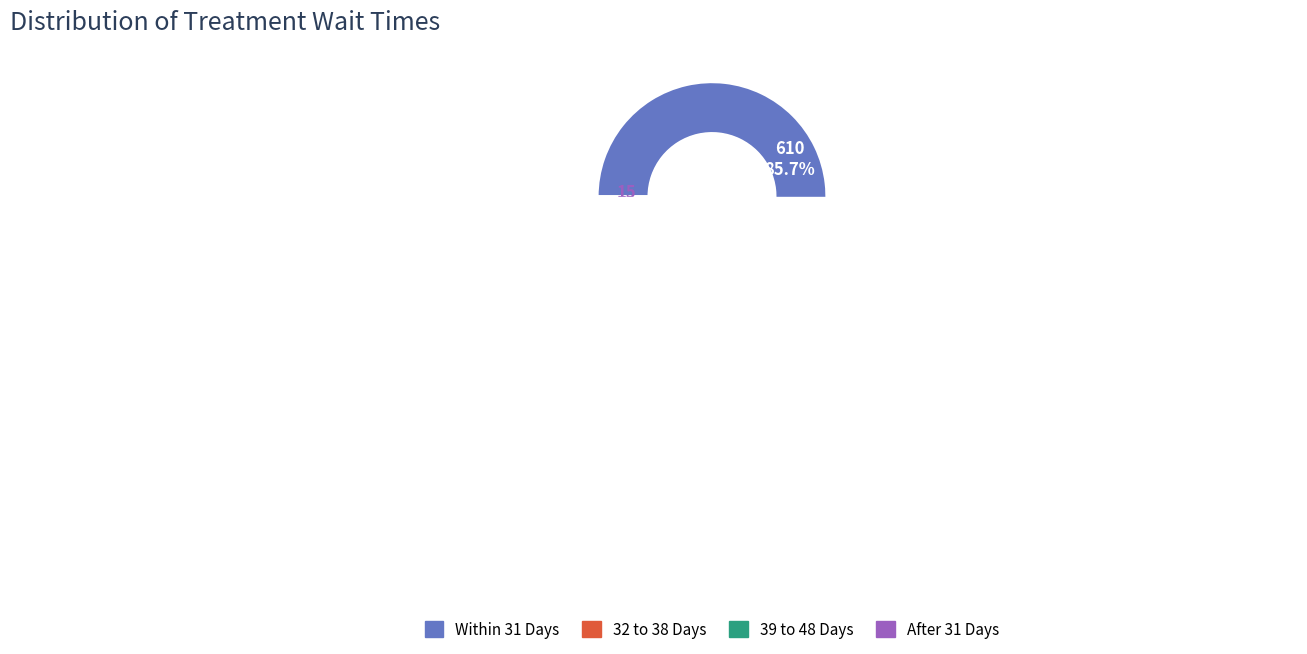

Is BLACKPOOL the majority of the pie?

No